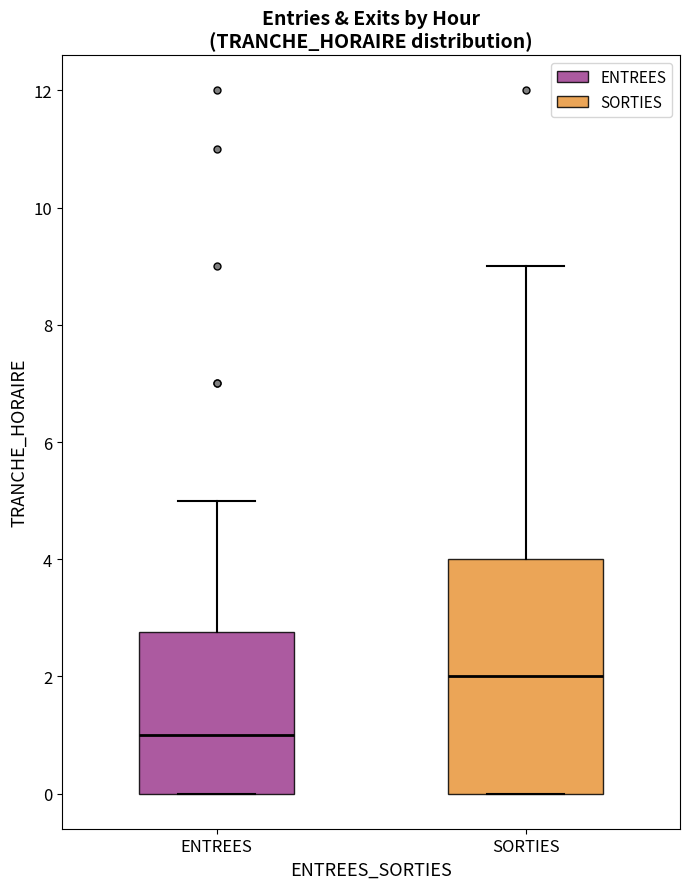

Where is the upper edge of the box for SORTIES on the y-axis? The values are not printed on the chart, so give them approximately, as read against the axis.

4.0